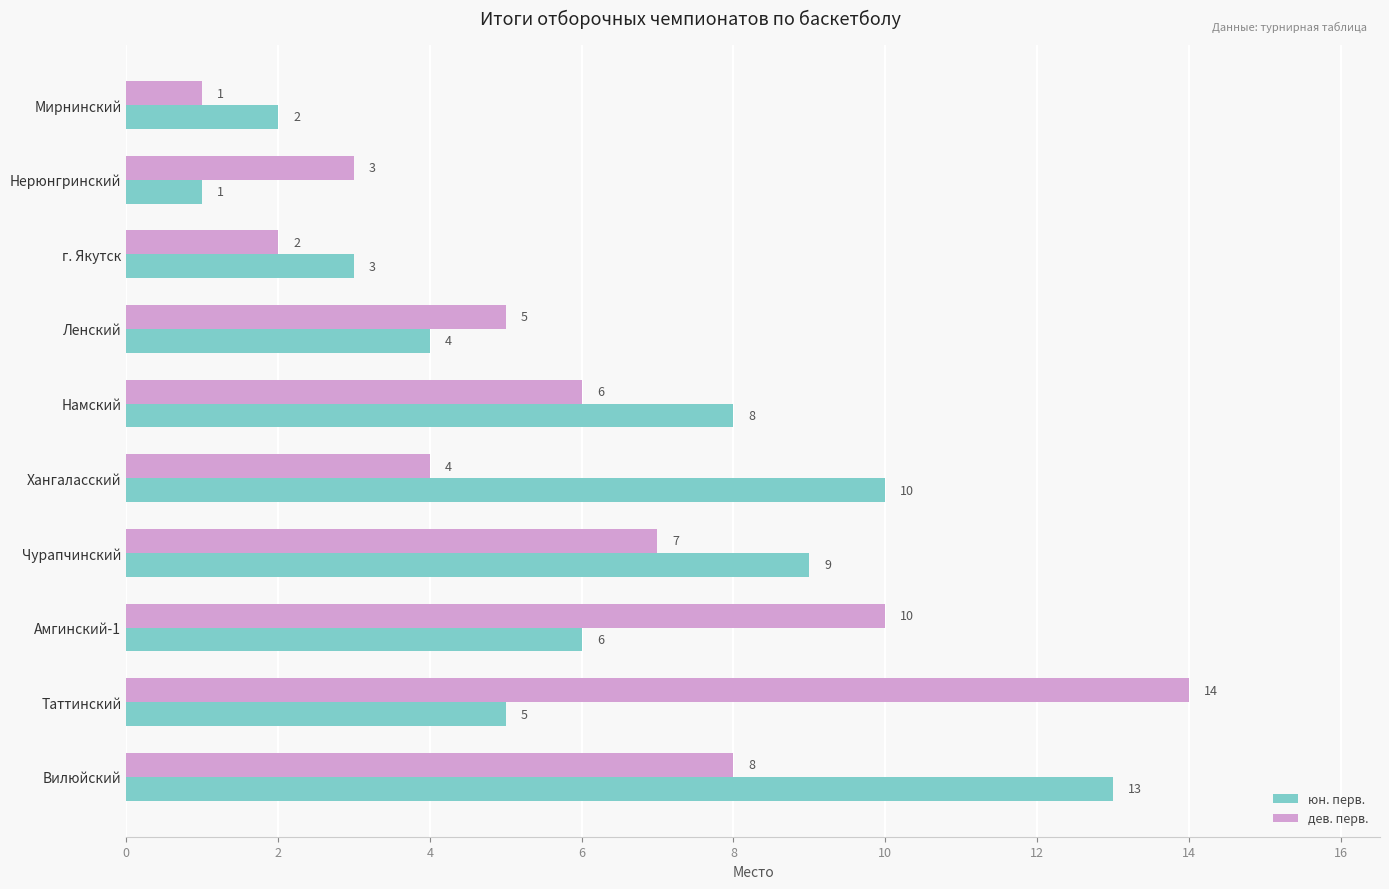

What is the approximate value of юн. перв. at Хангаласский?

10